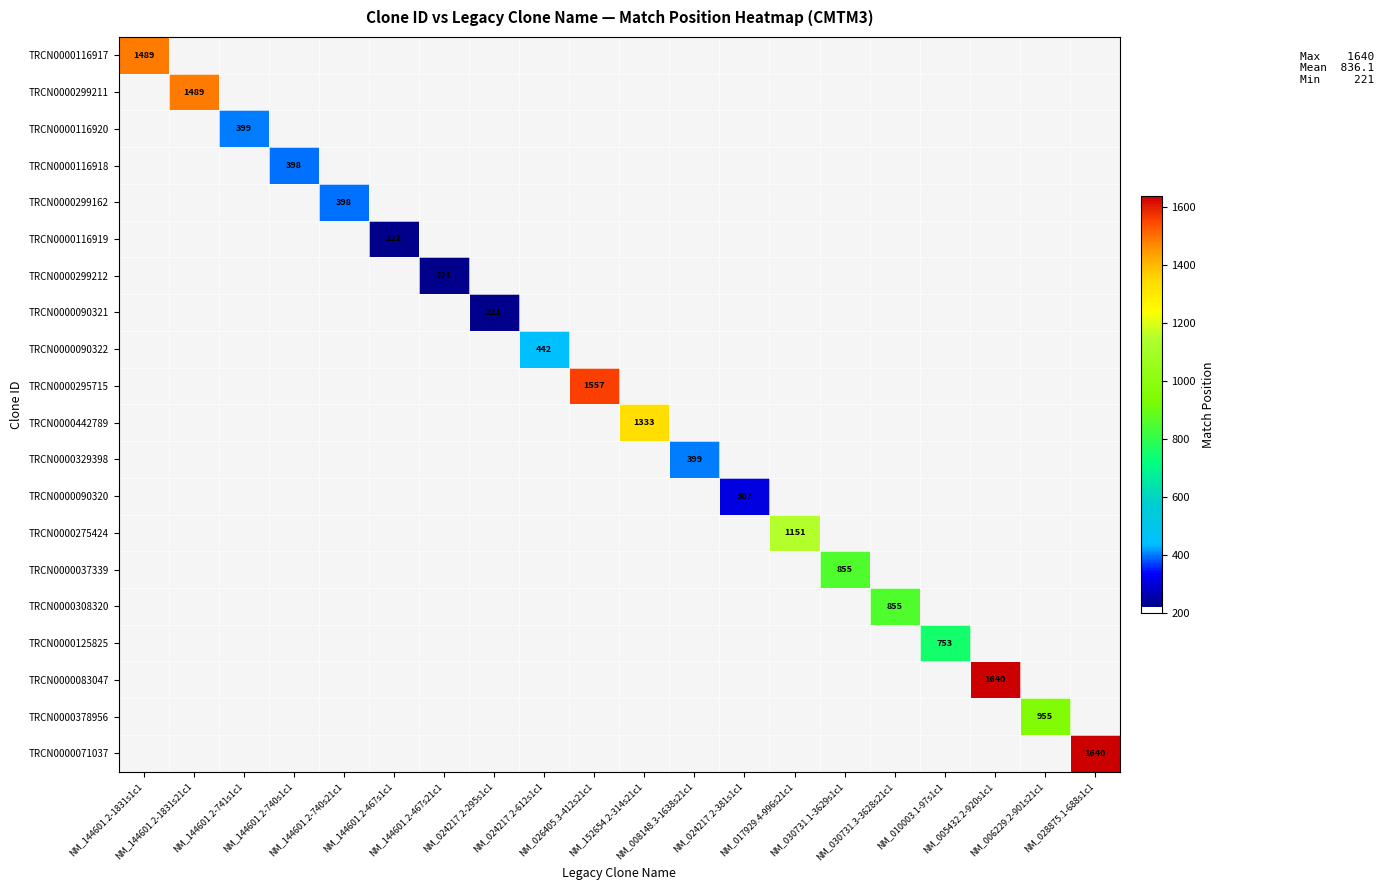

The TRCN0000116917 series shows 375.3 at NM_144601.2-1831s1c1. True or false?

False